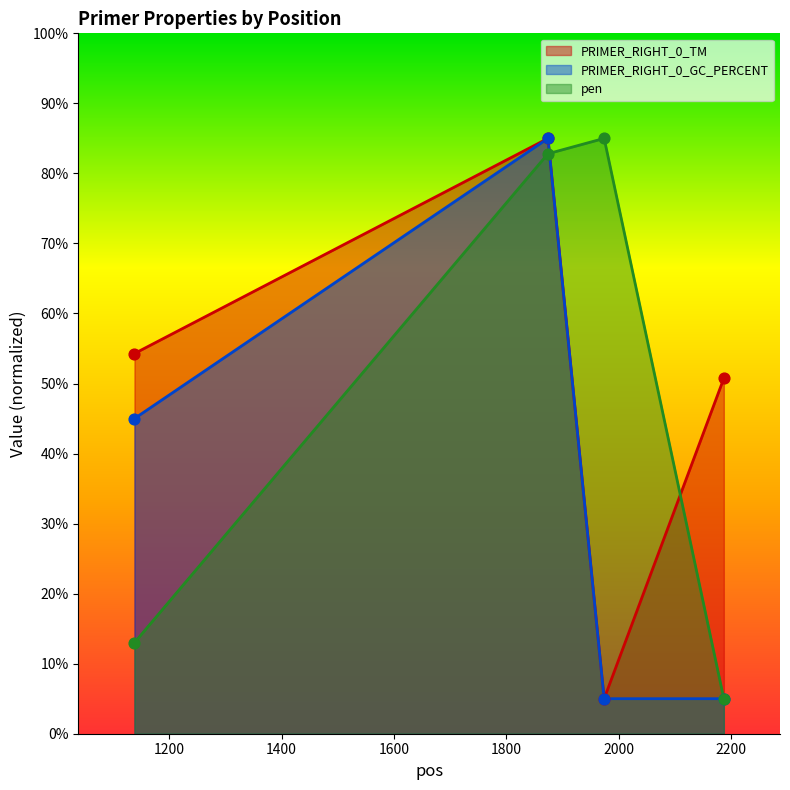

At which category is the sum across all series the highest?

1874